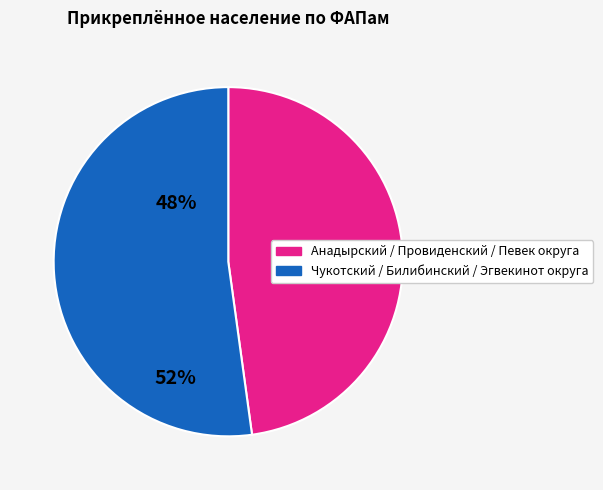

Does any single category account for the majority?

Yes